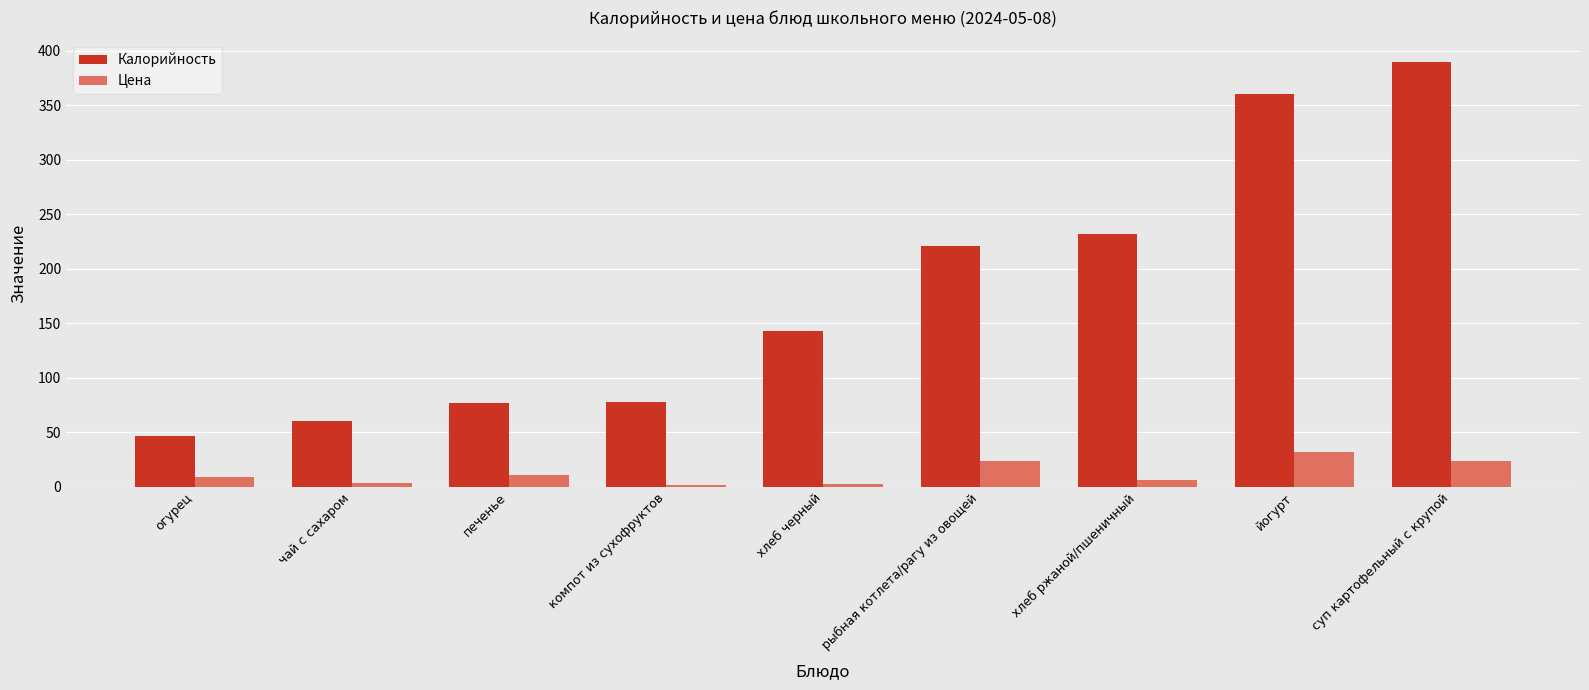

Are the bars grouped side by side (vs. stacked)?

Yes